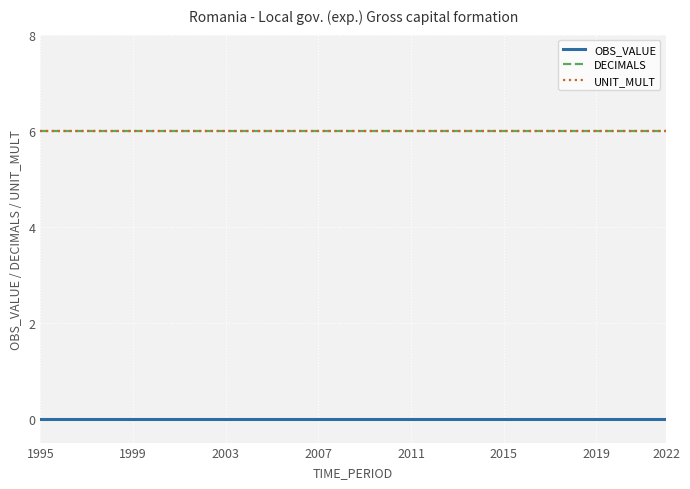

Rank the series by their maximum value, from lowest to highest.

OBS_VALUE, DECIMALS, UNIT_MULT